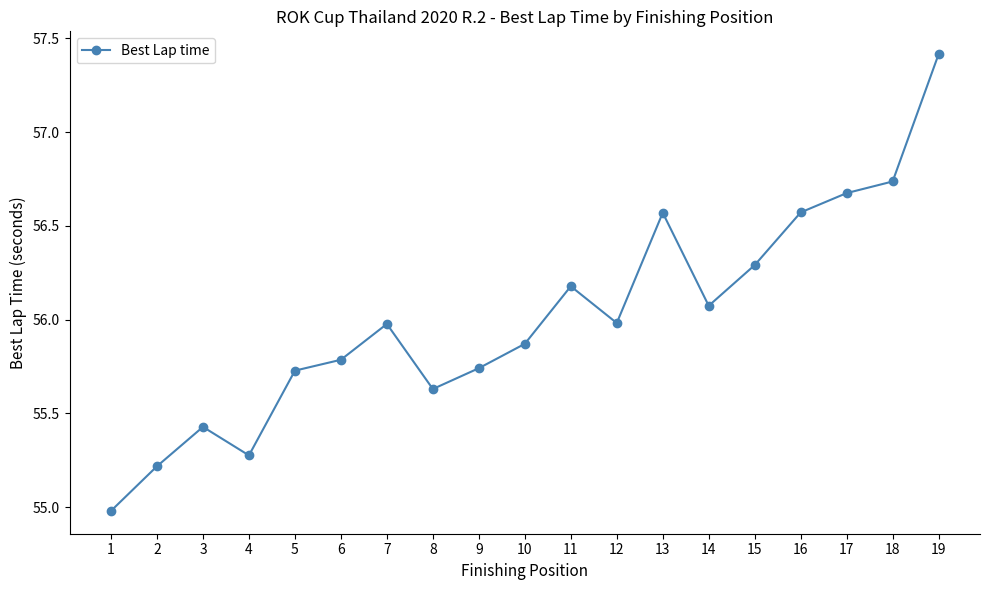

How many interior local valleys (lower than both neighbors) does the data have?

4